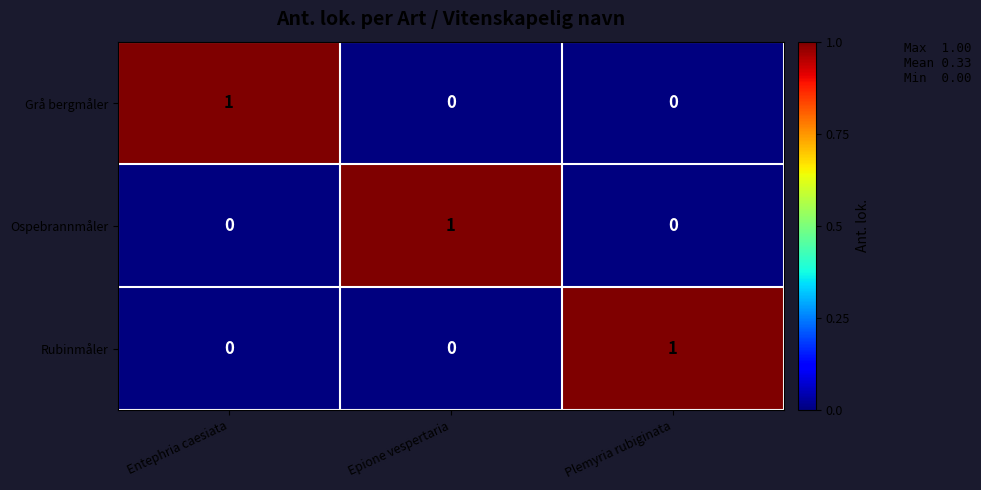

At which label does Rubinmåler reach its peak?

Plemyria rubiginata